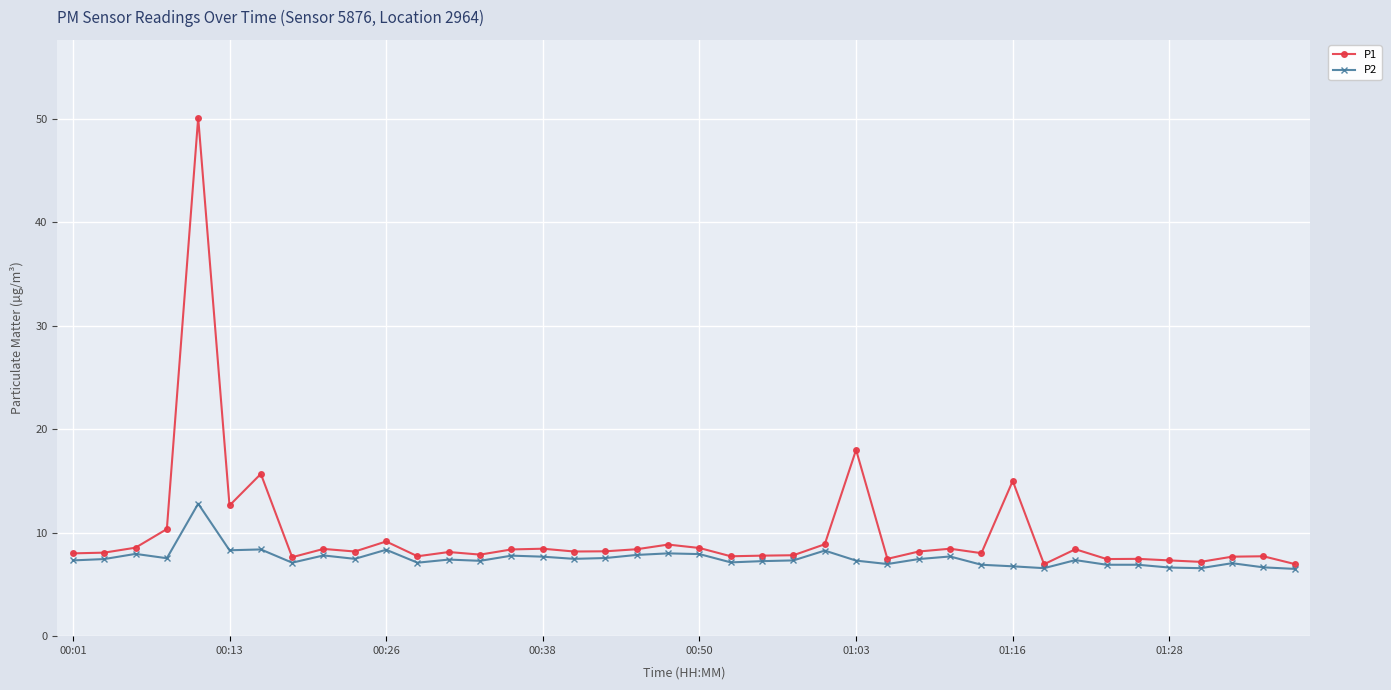

Which series has the largest total across all categories?

P1